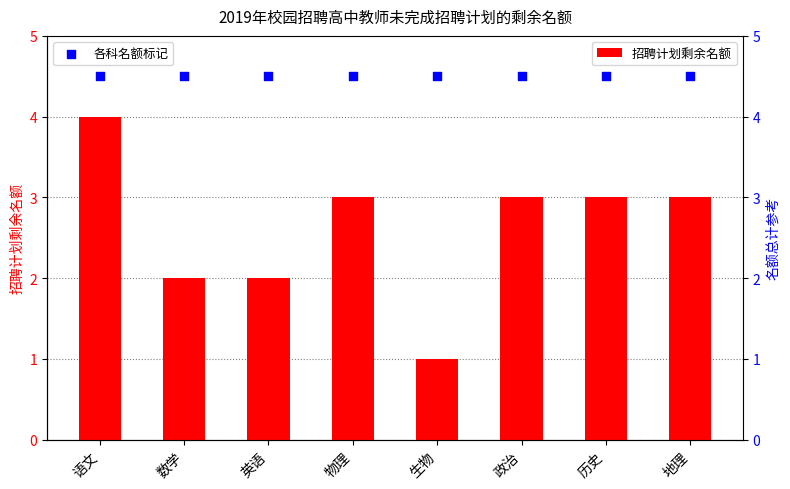

Which series reaches the maximum Y coordinate?

各科名额标记